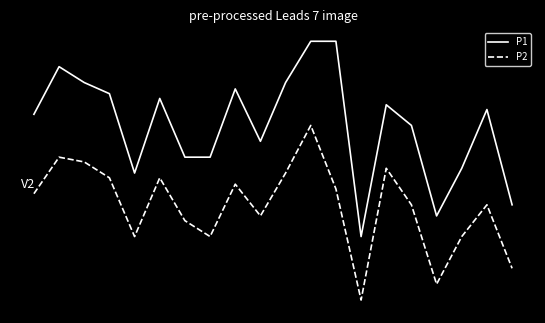

What are all the series names shown in the legend?

P1, P2